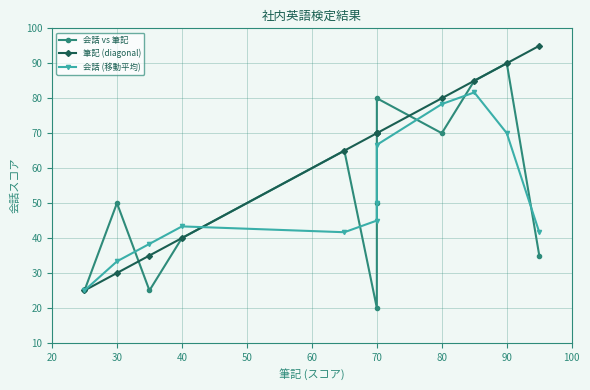

What is the value of the 会話 (移動平均) point at the 9th from the left?

78.3